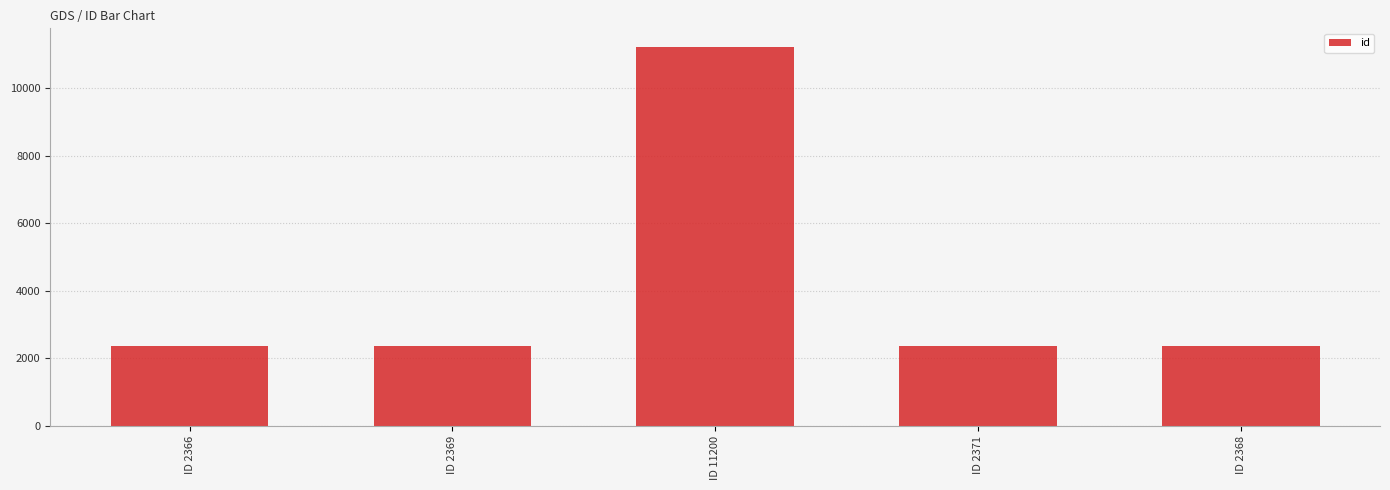

What is the difference between the maximum and second lowest values?

8832